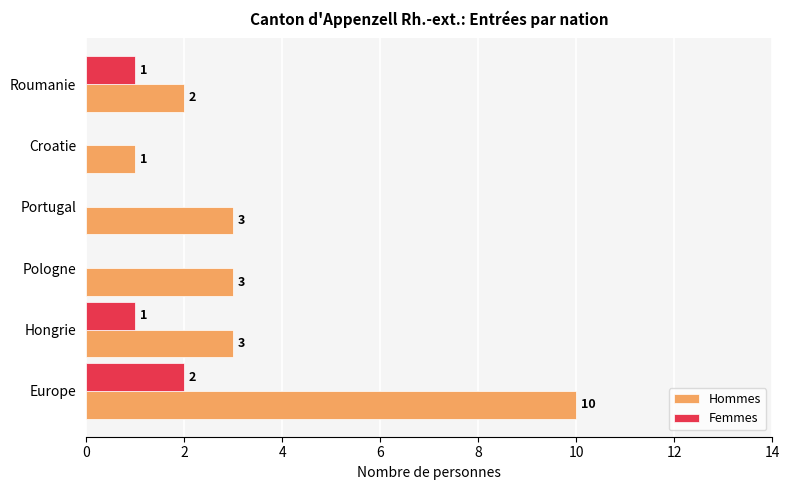

What are all the series names shown in the legend?

Hommes, Femmes